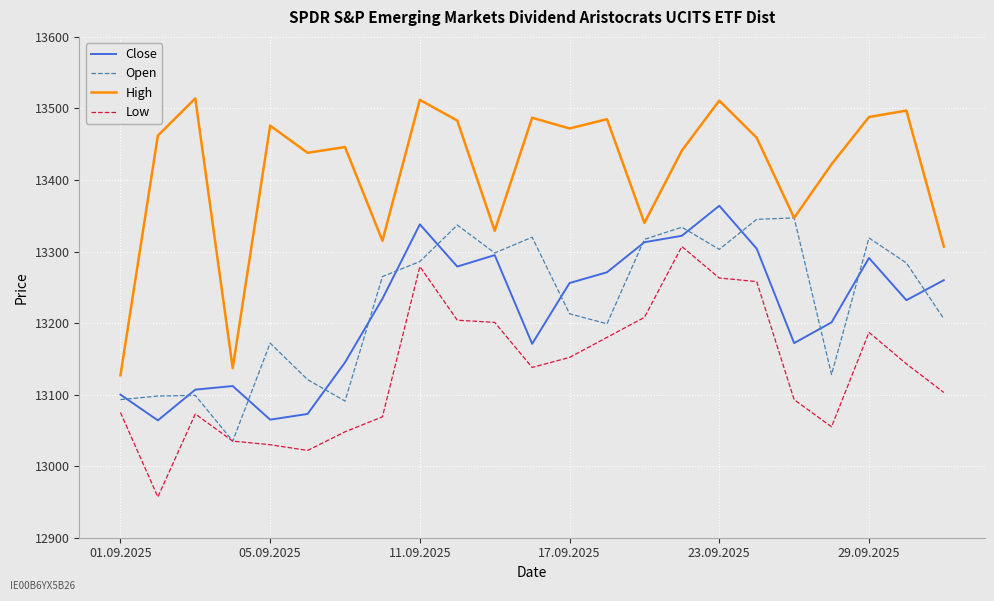

Which series has the widest spread of values?

High